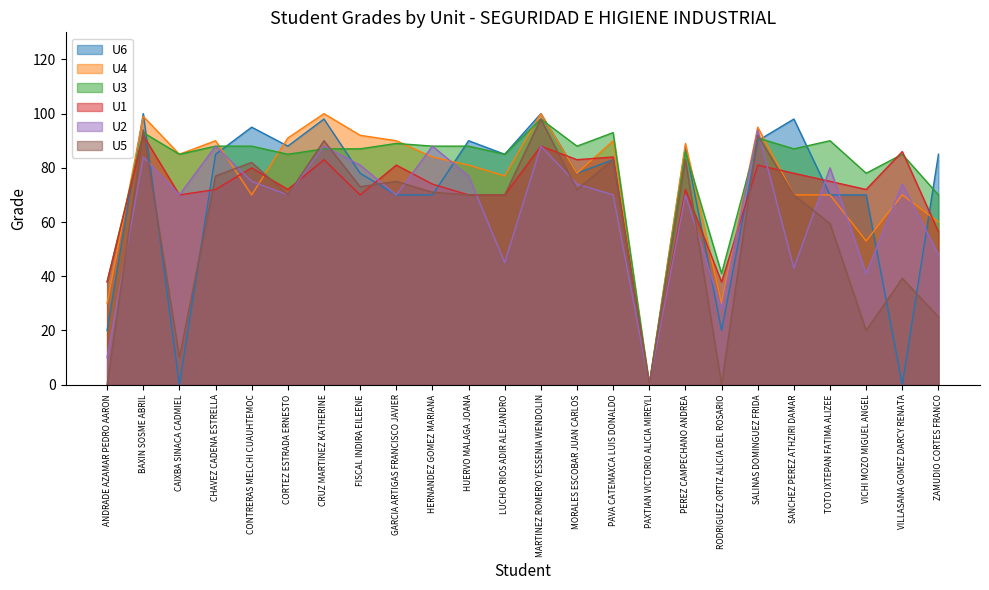

In U4, how many points are lower than both neighbors (excluding endpoints)?

7